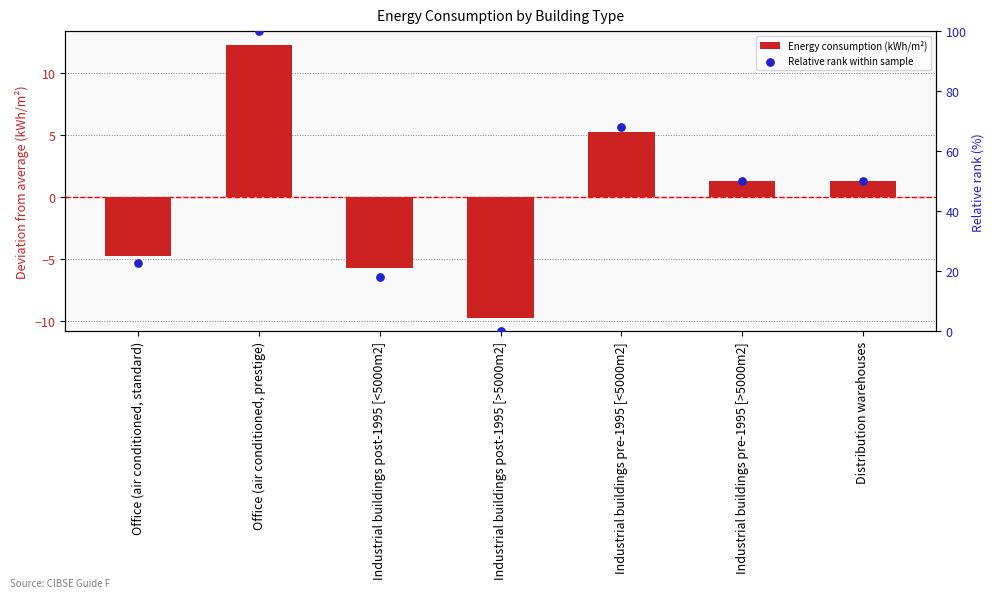

Is the value of Energy consumption (kWh/m²) at Distribution warehouses greater than the value of Relative rank within sample at Industrial buildings pre-1995 [<5000m2]?

No